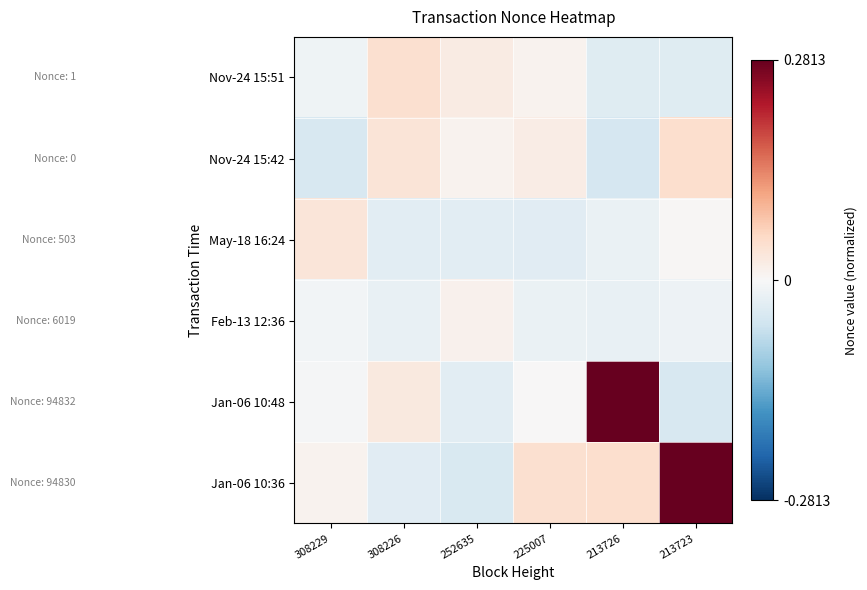

At 213726, list the series in order from smallest to largest.

Nov-24 15:42, Nov-24 15:51, Feb-13 12:36, May-18 16:24, Jan-06 10:36, Jan-06 10:48